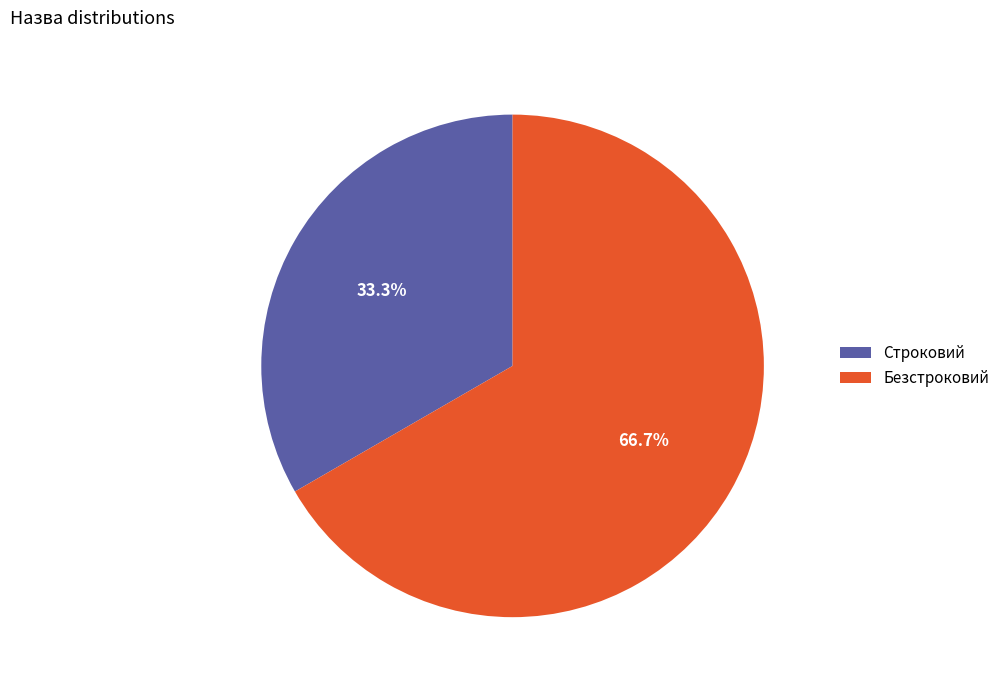

What is the smallest slice in the pie chart?

Строковий